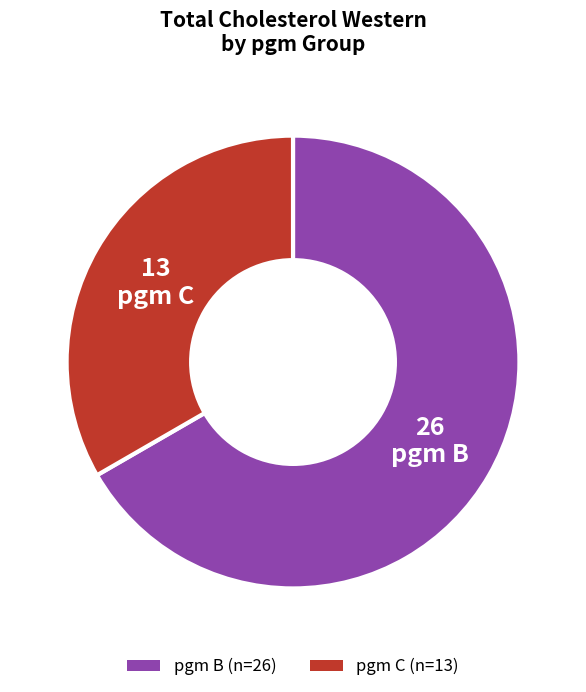

Is there a majority slice in this chart?

Yes